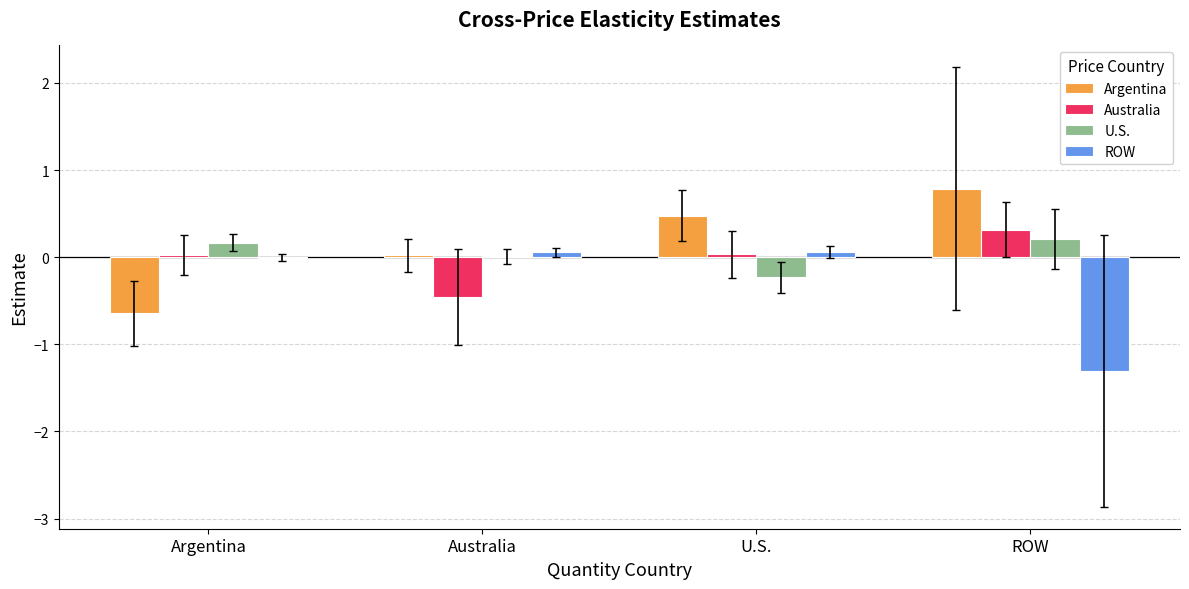

What is the maximum value shown in the chart?

0.8